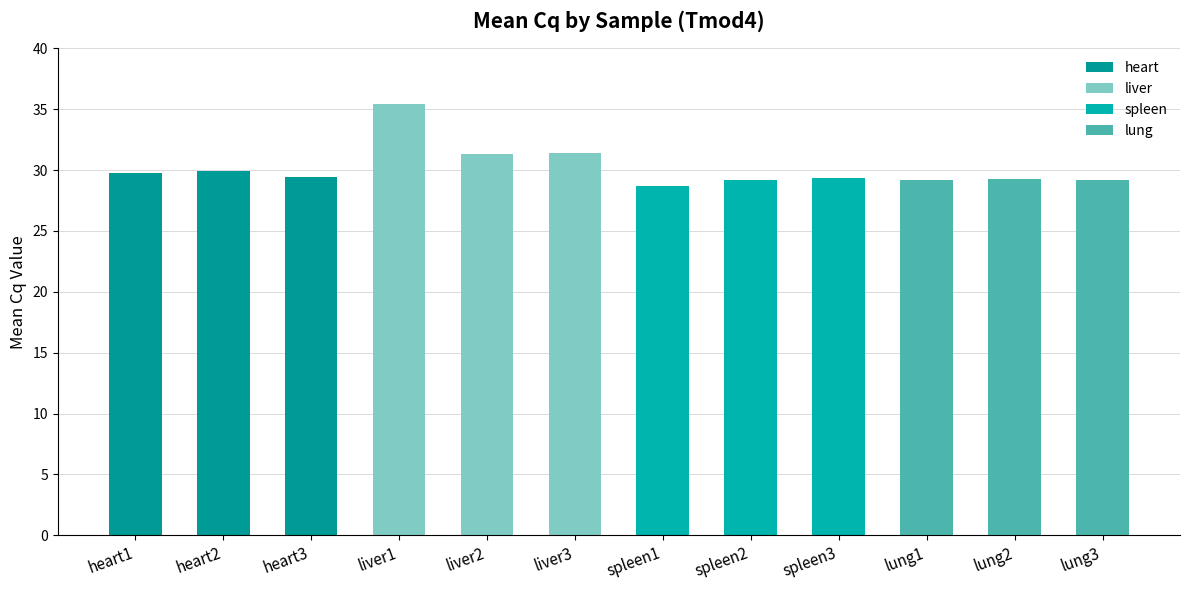

Where does the data first go above 29?

heart1